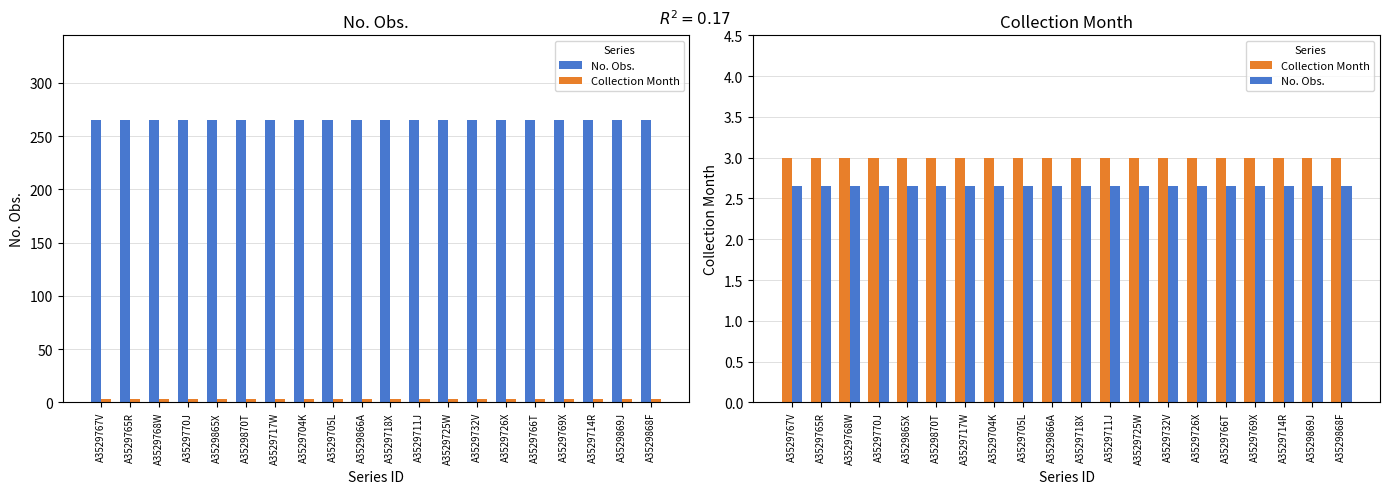

At which label is Collection Month closest to 3?

A3529767V